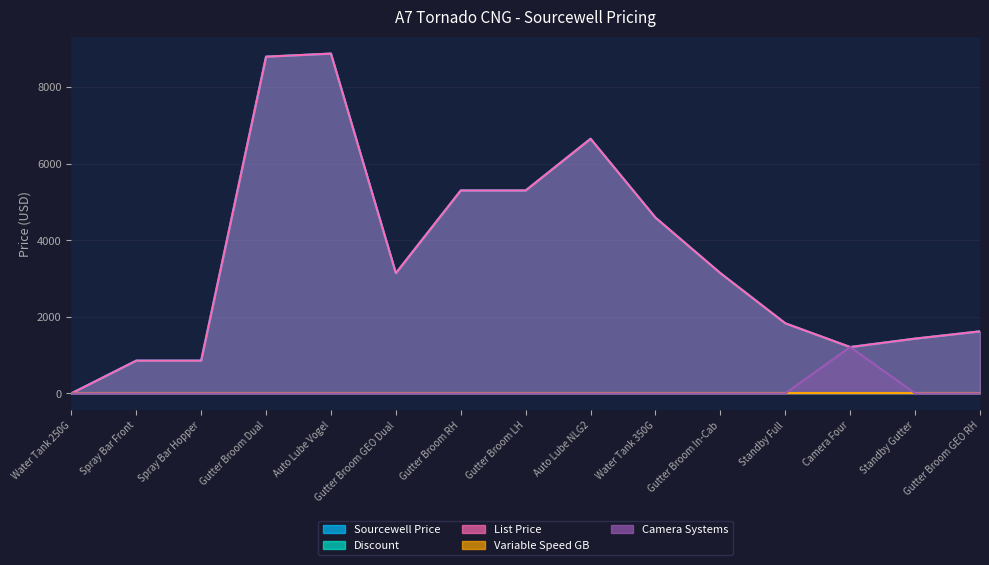

How many data points does each series have?

15